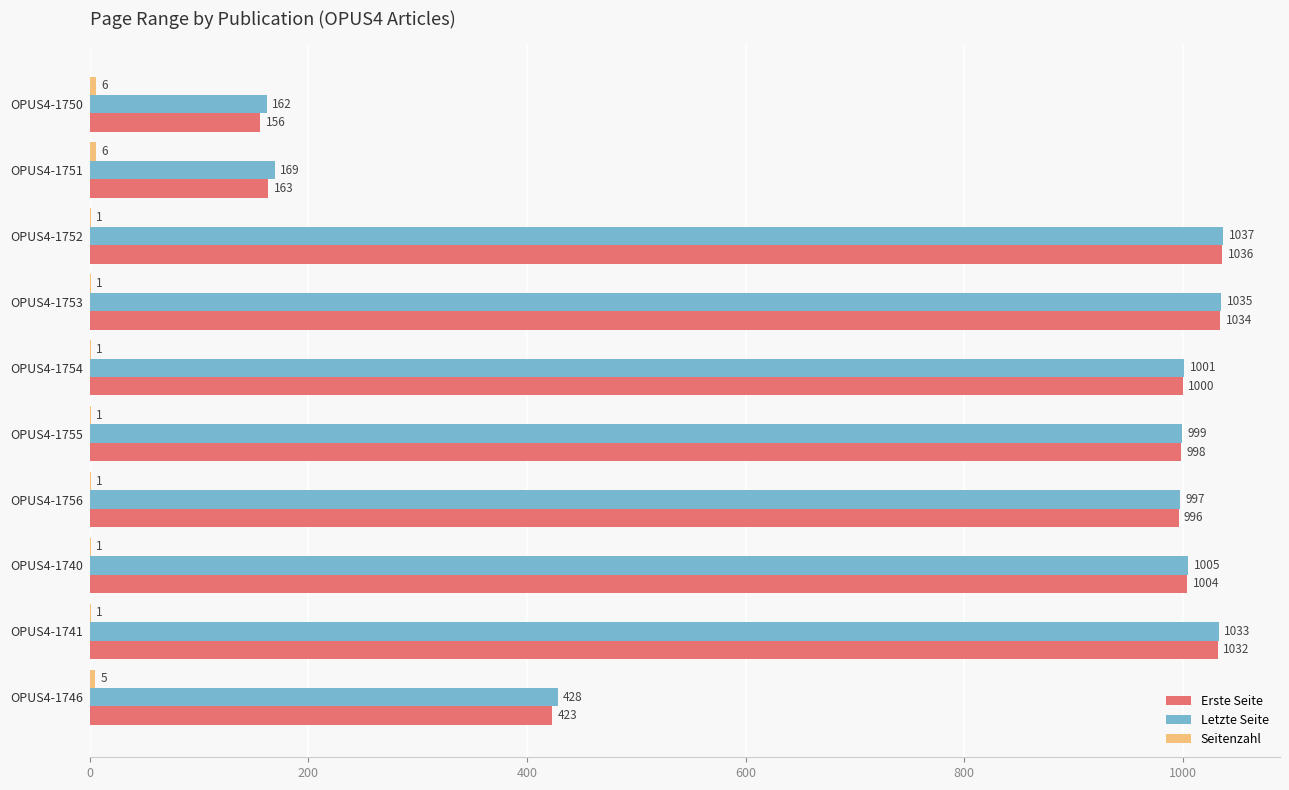

What is the total value across all series at OPUS4-1750?

324